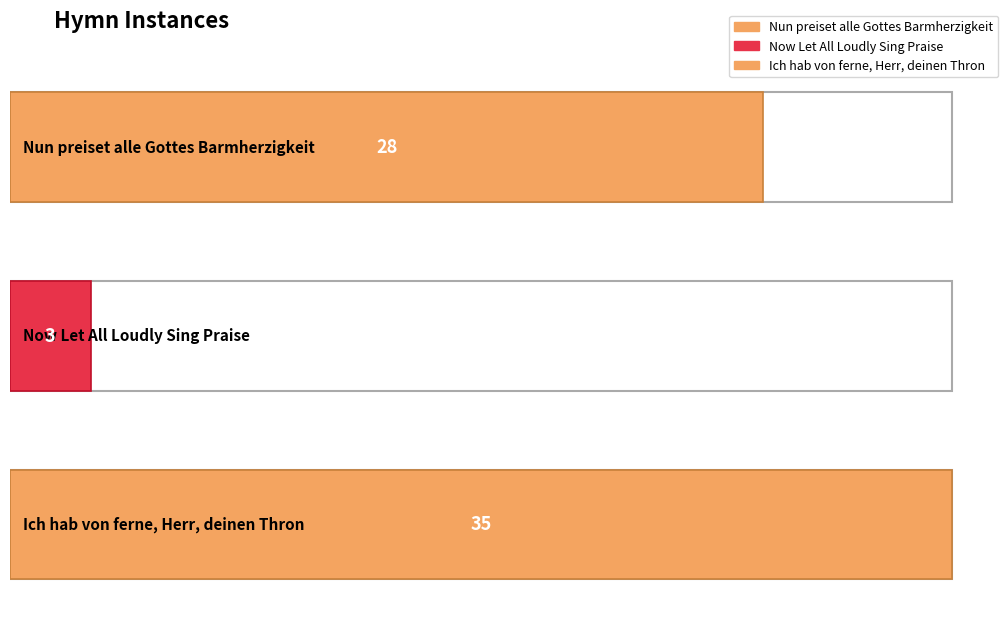

Rank the categories by value from lowest to highest.

Now Let All Loudly Sing Praise, Nun preiset alle Gottes Barmherzigkeit, Ich hab von ferne, Herr, deinen Thron